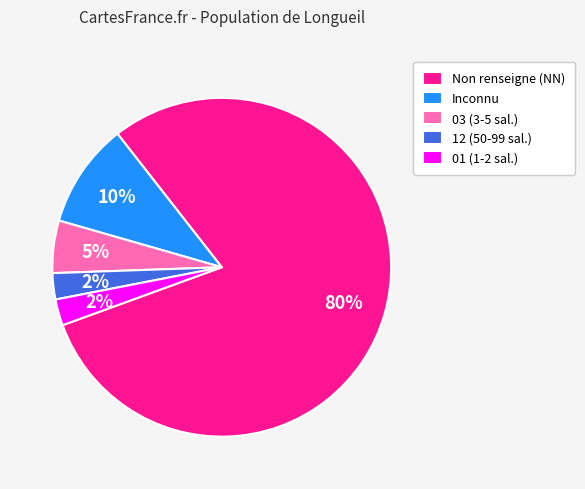

To the nearest percent, what portion does Non renseigne (NN) represent?

80%